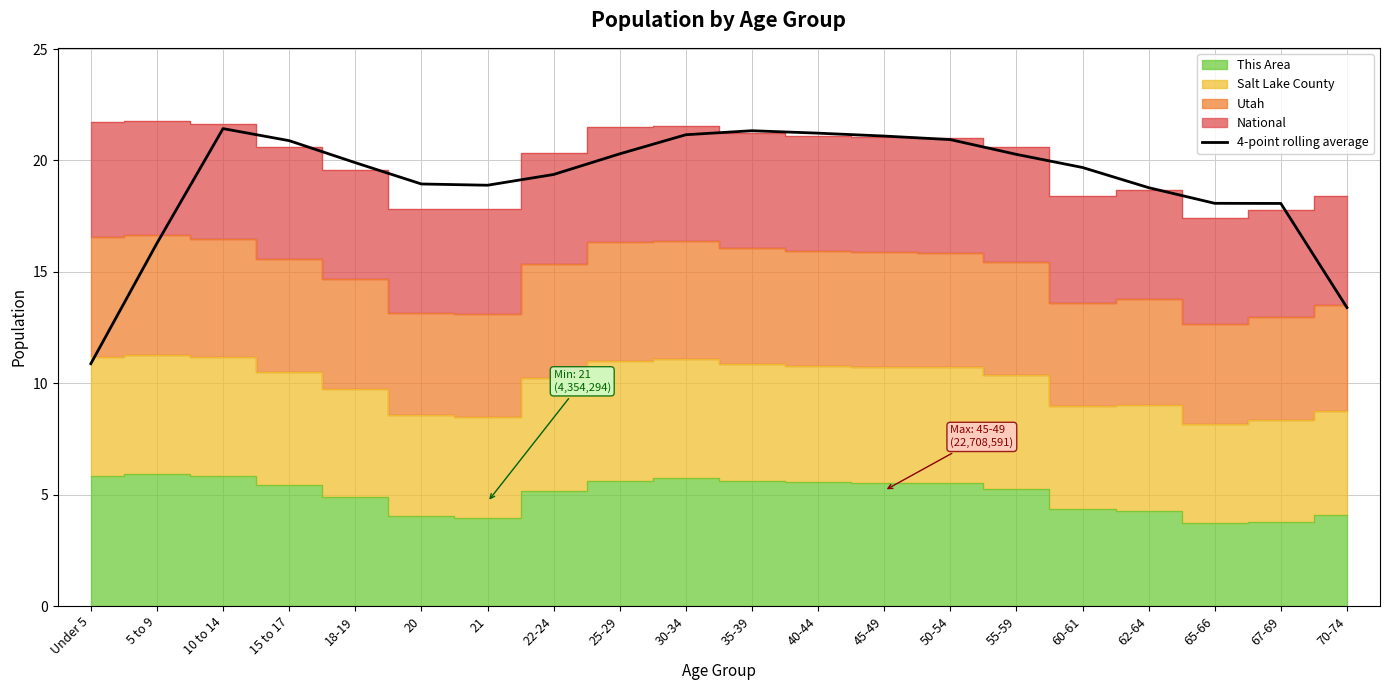

What is the label of the 4th point from the right?

62-64